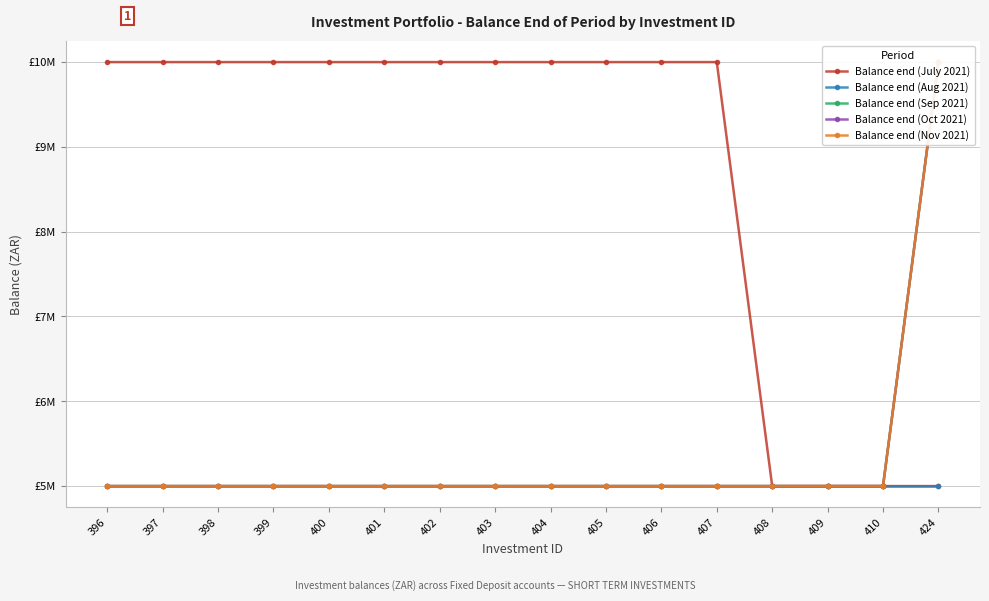

At 404, list the series in order from largest to smallest.

Balance end (July 2021), Balance end (Aug 2021), Balance end (Sep 2021), Balance end (Oct 2021), Balance end (Nov 2021)